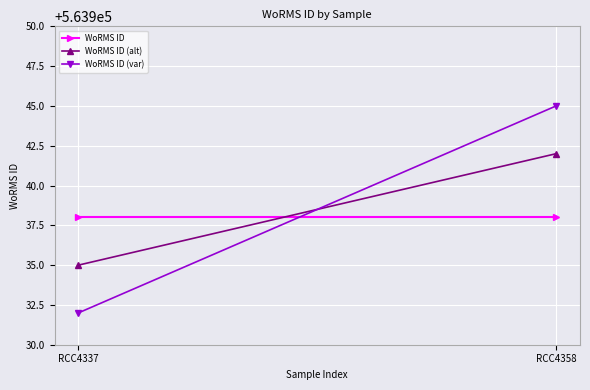

How many lines are shown in the chart?

3